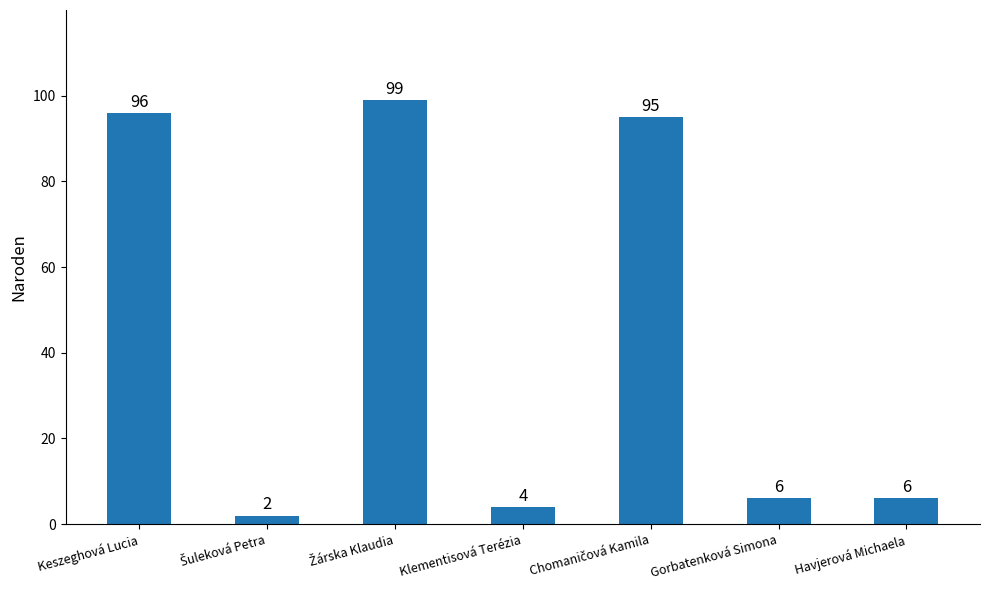

At which label does the data first exceed 6?

Keszeghová Lucia